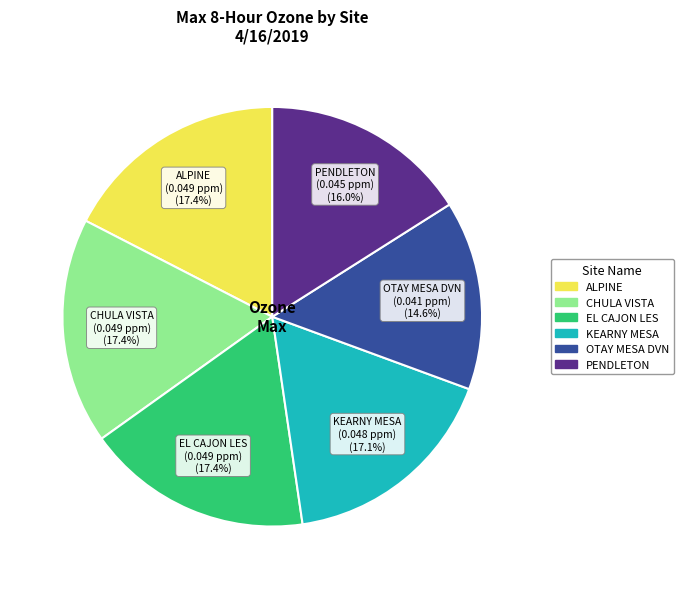

To the nearest percent, what portion does CHULA VISTA represent?

17%